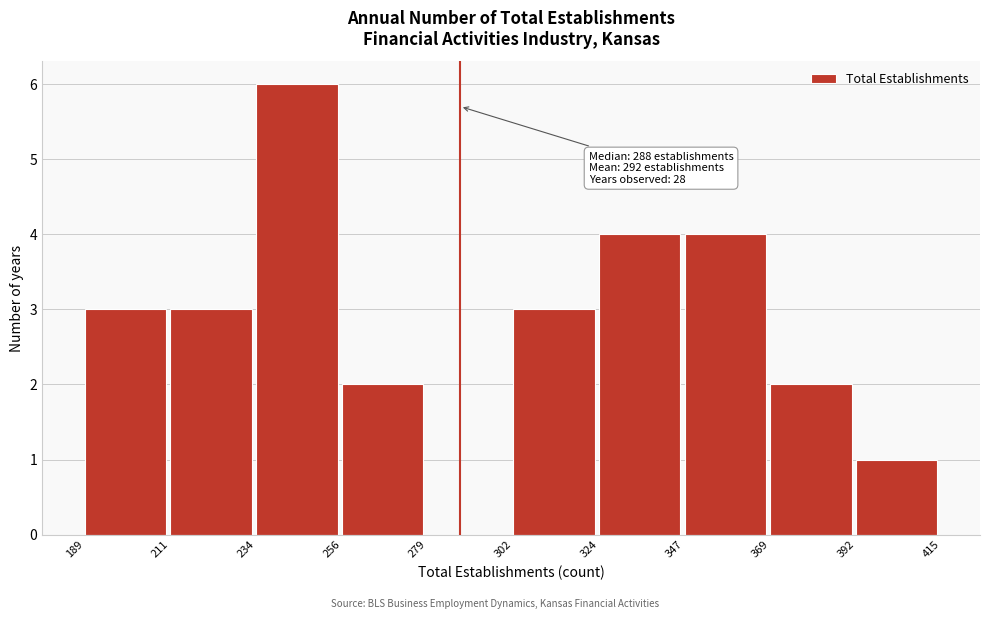

Over which range of the x-axis is the bar tallest?

234 to 256